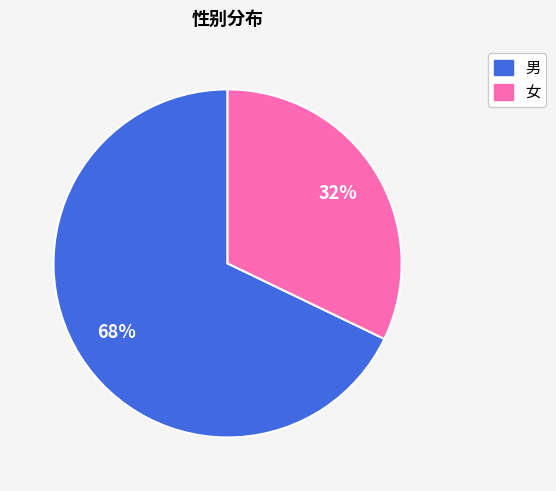

Rank the categories by value from highest to lowest.

男, 女